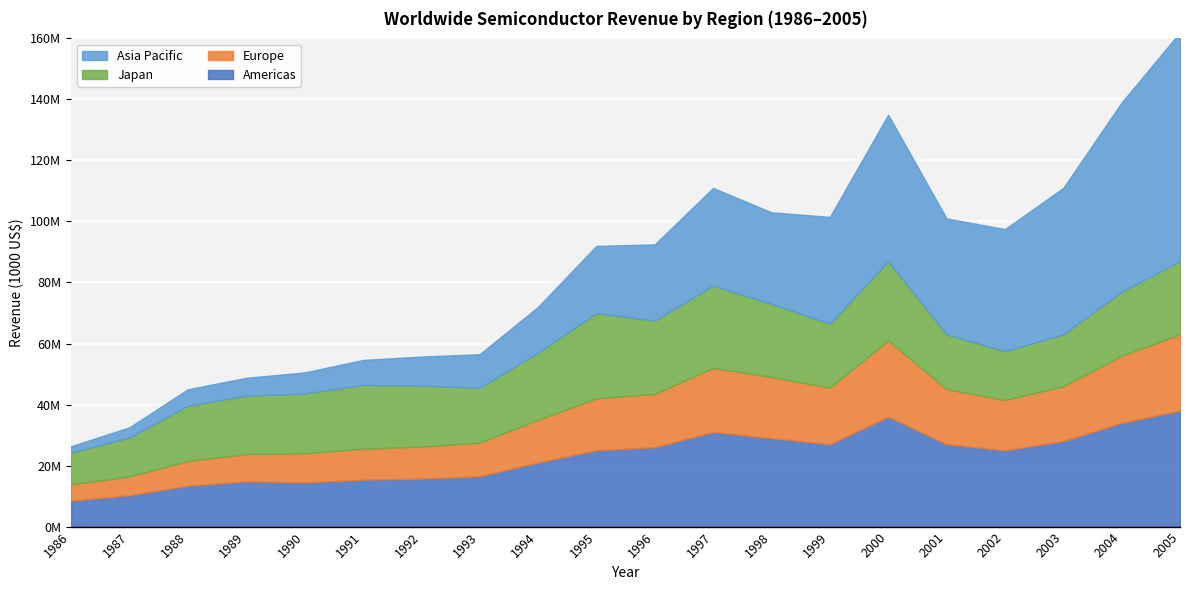

At which category does the chart reach its minimum across all series?

1986